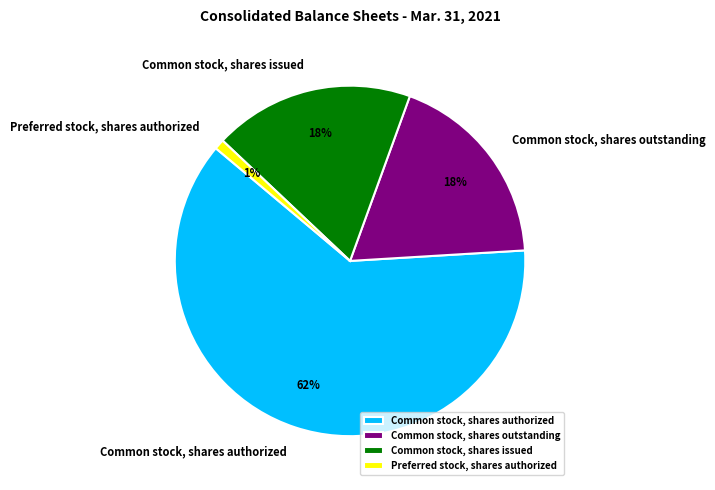

Which has a higher value, Common stock, shares authorized or Preferred stock, shares authorized?

Common stock, shares authorized